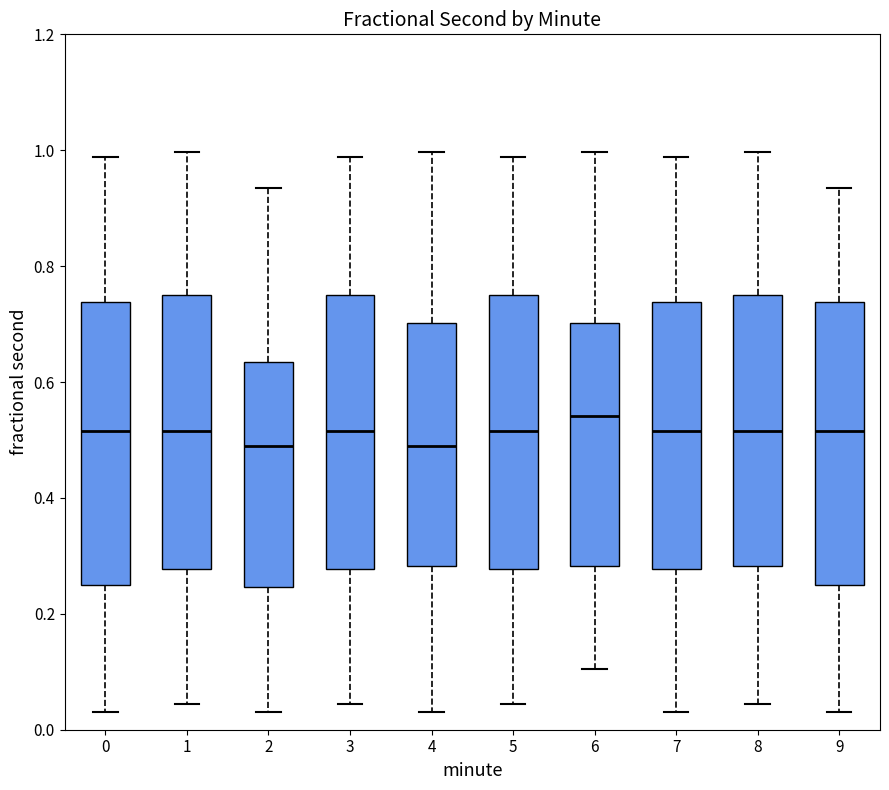

Reading left to right, read every box against the y-axis: the position of its median line, the range the box covers, and the ends of its whiskers. The values are not printed on the chart, so give them approximately, as read against the axis.

0: median 0.52, box 0.24 to 0.74, whiskers 0.02 to 0.98
1: median 0.52, box 0.28 to 0.76, whiskers 0.04 to 1.00
2: median 0.48, box 0.24 to 0.64, whiskers 0.02 to 0.94
3: median 0.52, box 0.28 to 0.76, whiskers 0.04 to 0.98
4: median 0.48, box 0.28 to 0.70, whiskers 0.02 to 1.00
5: median 0.52, box 0.28 to 0.76, whiskers 0.04 to 0.98
6: median 0.54, box 0.28 to 0.70, whiskers 0.10 to 1.00
7: median 0.52, box 0.28 to 0.74, whiskers 0.02 to 0.98
8: median 0.52, box 0.28 to 0.76, whiskers 0.04 to 1.00
9: median 0.52, box 0.24 to 0.74, whiskers 0.02 to 0.94